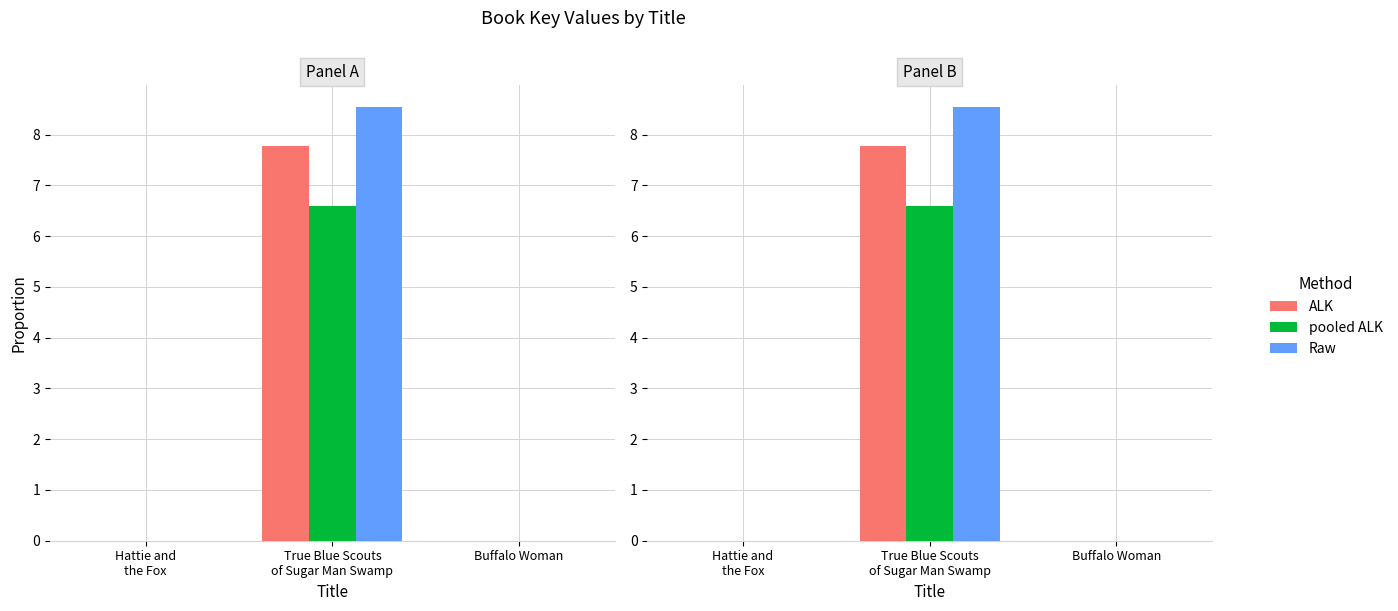

How many categories are shown in the chart?

3